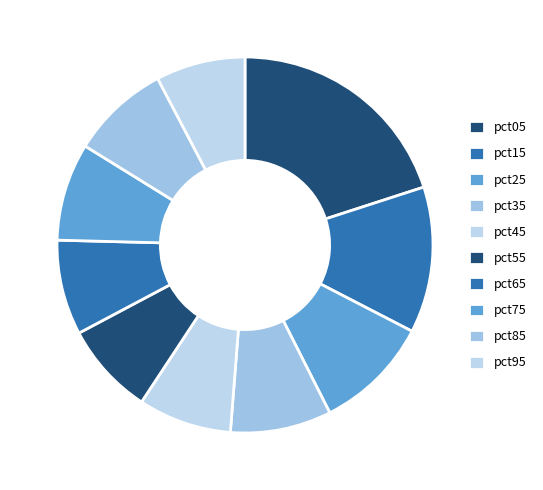

The pct65 slice represents 18% of the pie. True or false?

False